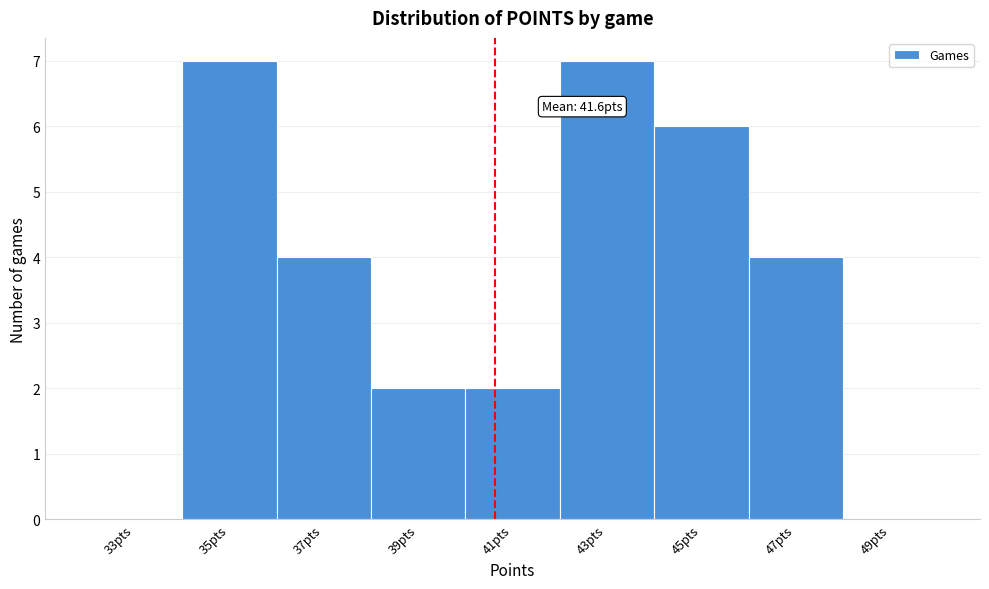

Reading left to right, transcribe all the data shown in this chart.

33pts=0	35pts=7	37pts=4	39pts=2	41pts=2	43pts=7	45pts=6	47pts=4	49pts=0